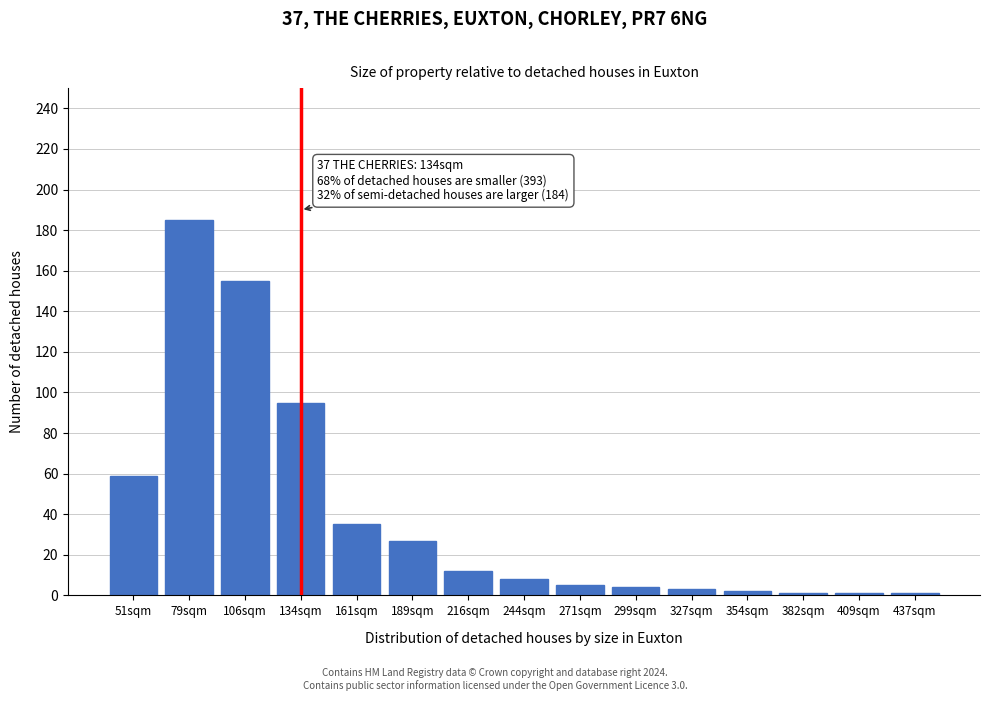

Reading left to right, list all the values displayed in this chart.

59	185	155	95	35	27	12	8	5	4	3	2	1	1	1